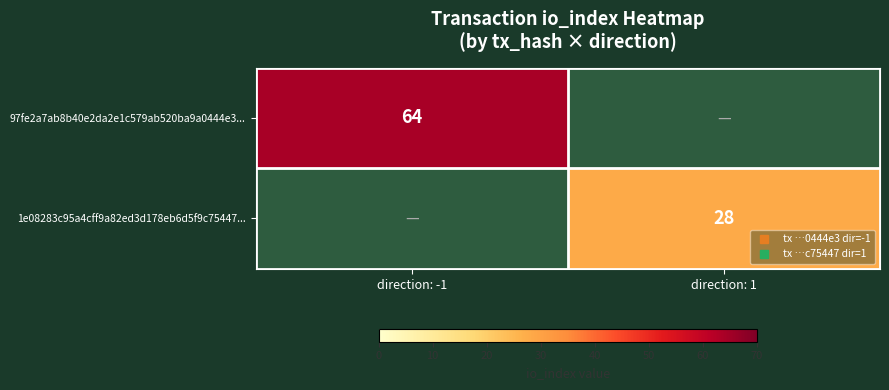

The 97fe2a7ab8b40e2da2e1c579ab520ba9a0444e3... series shows 95.5 at direction: -1. True or false?

False